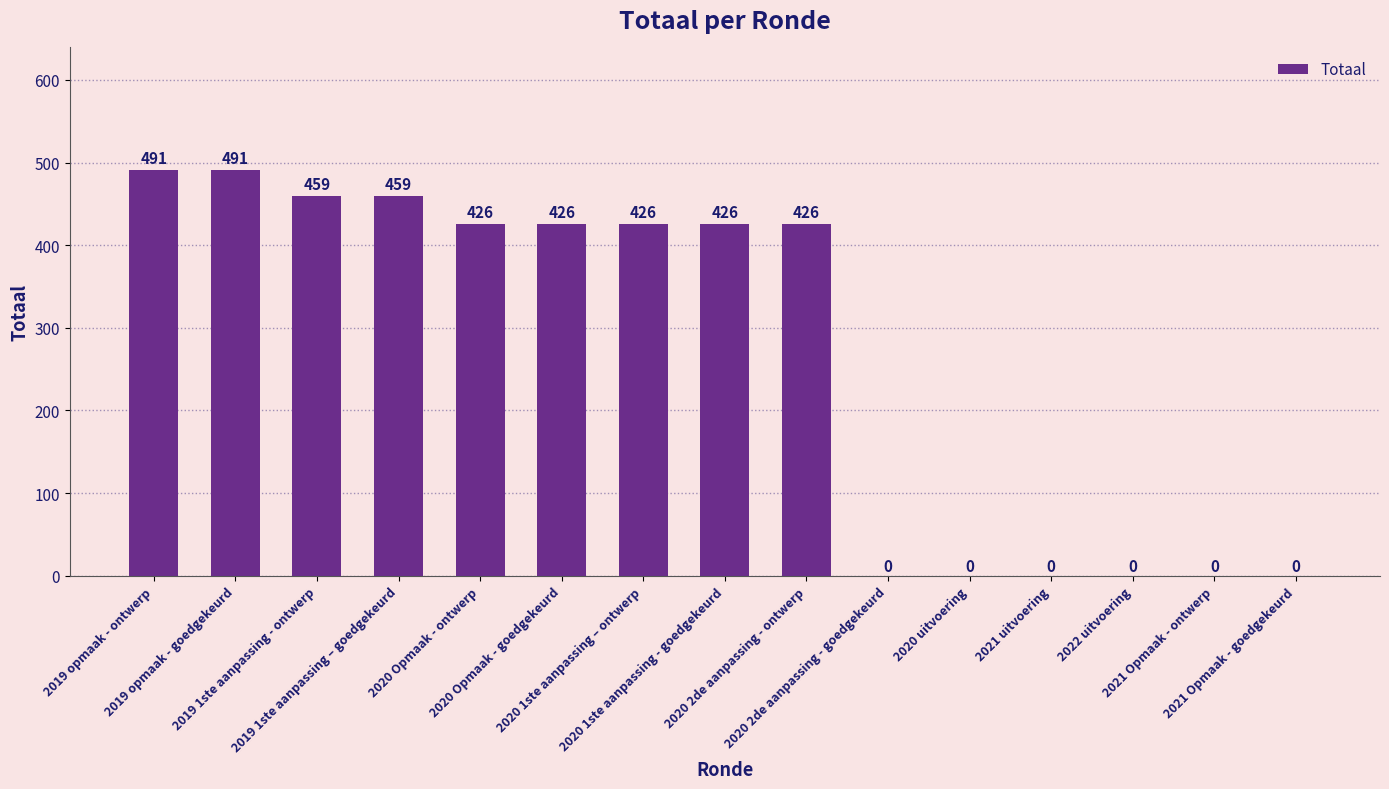

Reading right to left, list all the values displayed in this chart.

0	0	0	0	0	0	426	426	426	426	426	459	459	491	491